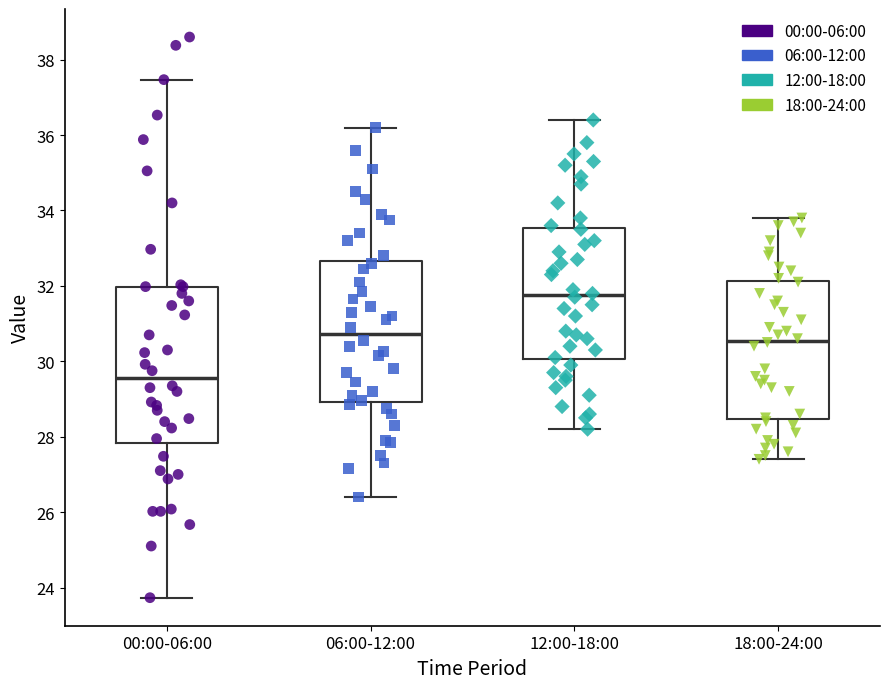

Where does the upper whisker of the box for 06:00-12:00 end on the y-axis? The values are not printed on the chart, so give them approximately, as read against the axis.

36.2